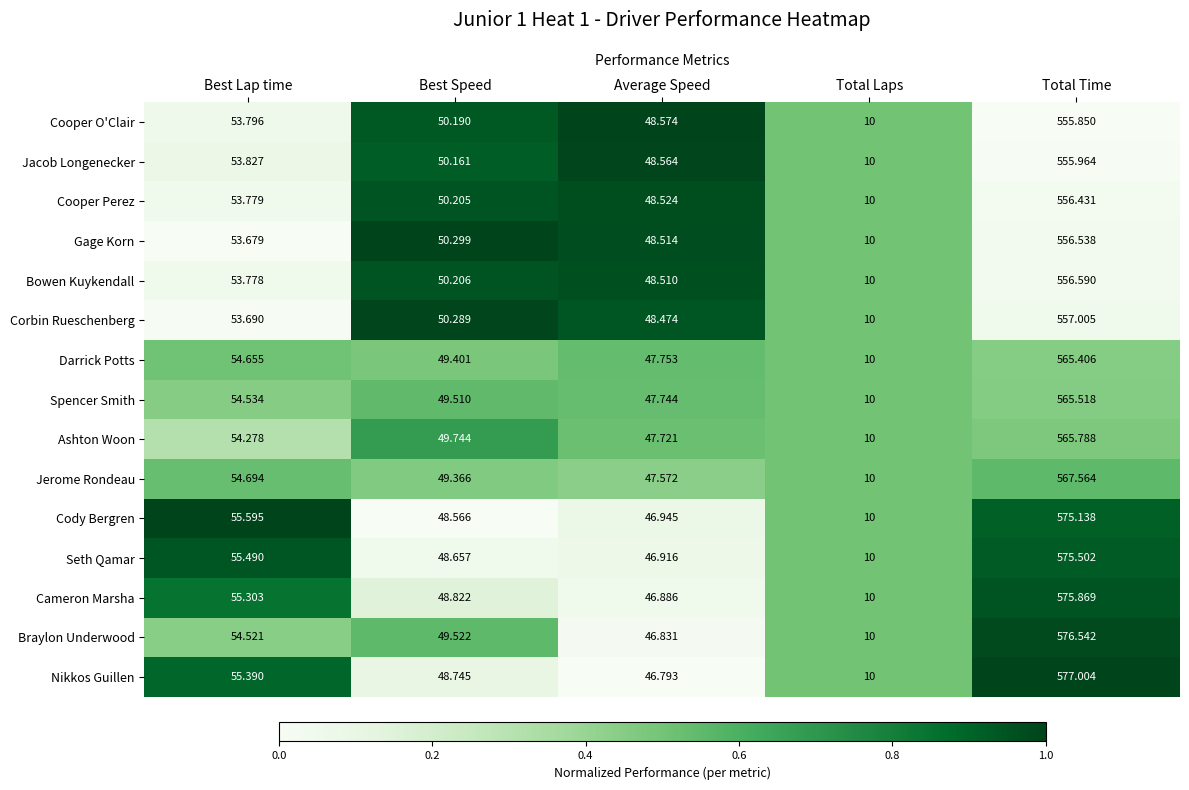

At which label does Jerome Rondeau reach its peak?

Total Time